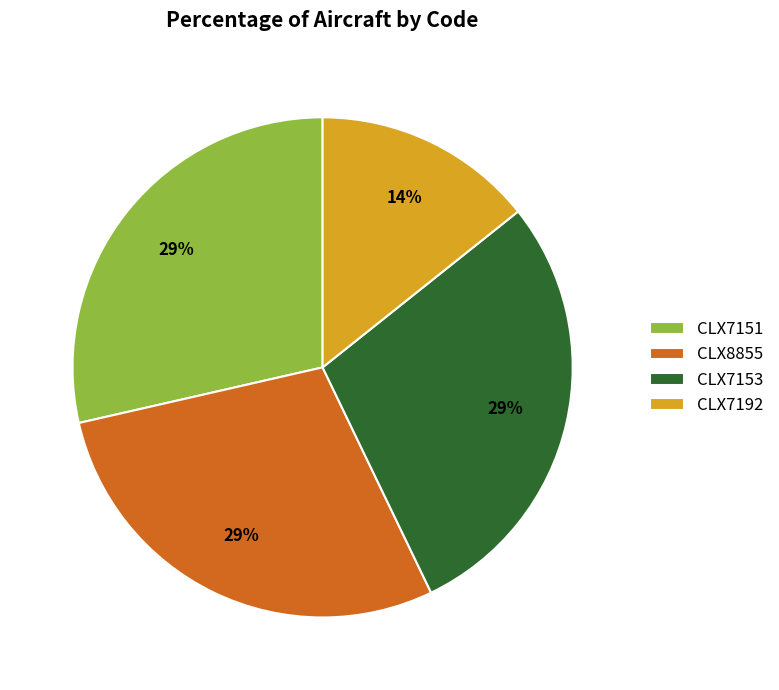

True or false: CLX8855 accounts for 41% of the total.

False